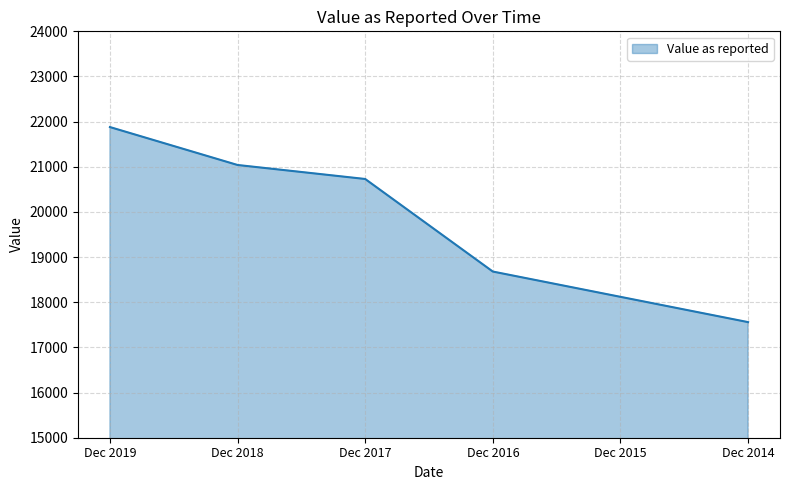

How many lines are shown in the chart?

1